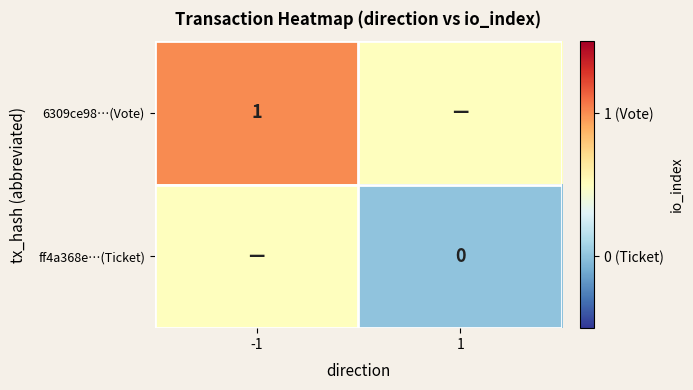

Between -1 and 1, which is larger?

-1